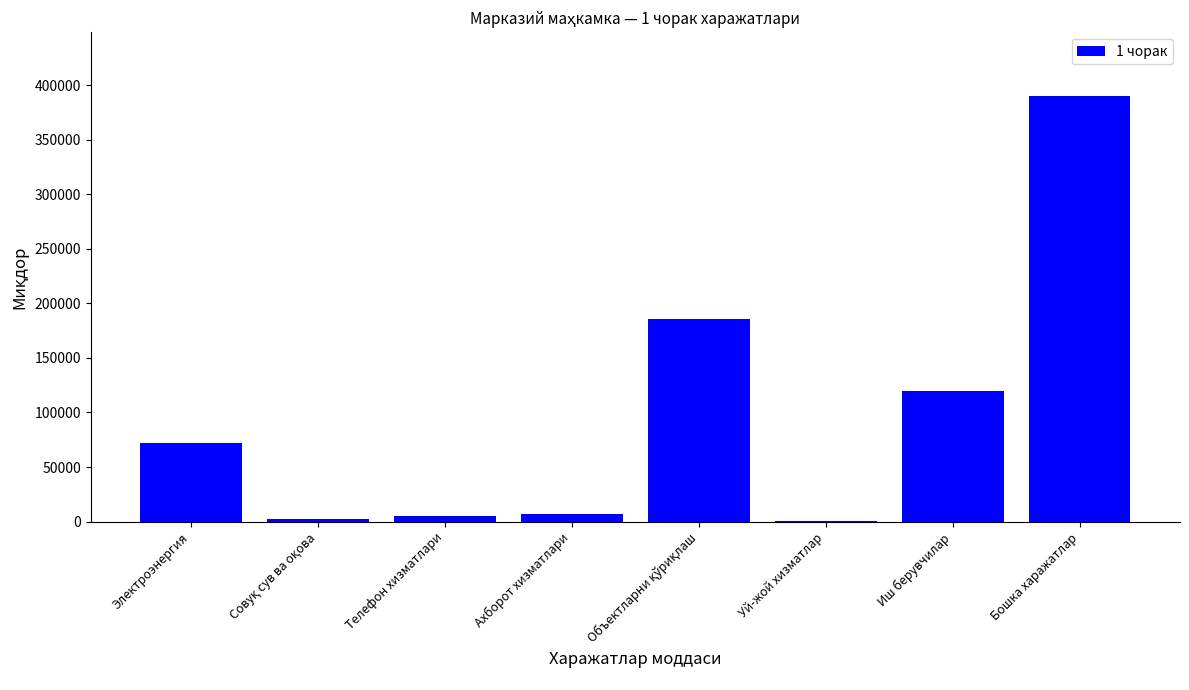

What value does the data have at Иш берувчилар?

120000